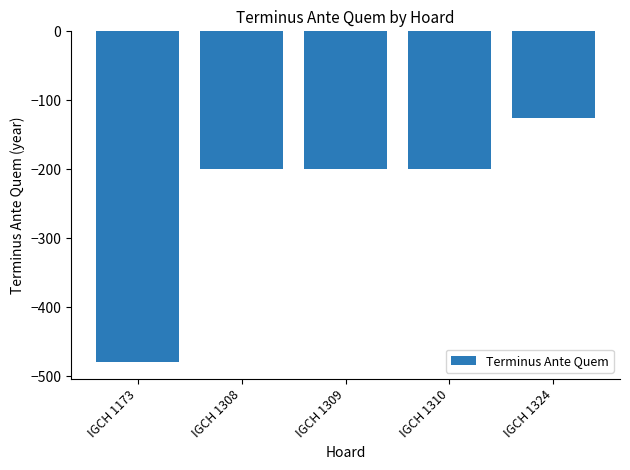

Are the bars horizontal?

No